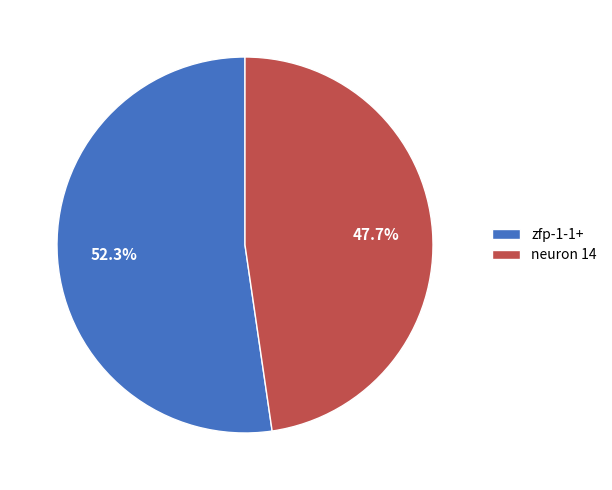

Rank the categories by value from highest to lowest.

zfp-1-1+, neuron 14